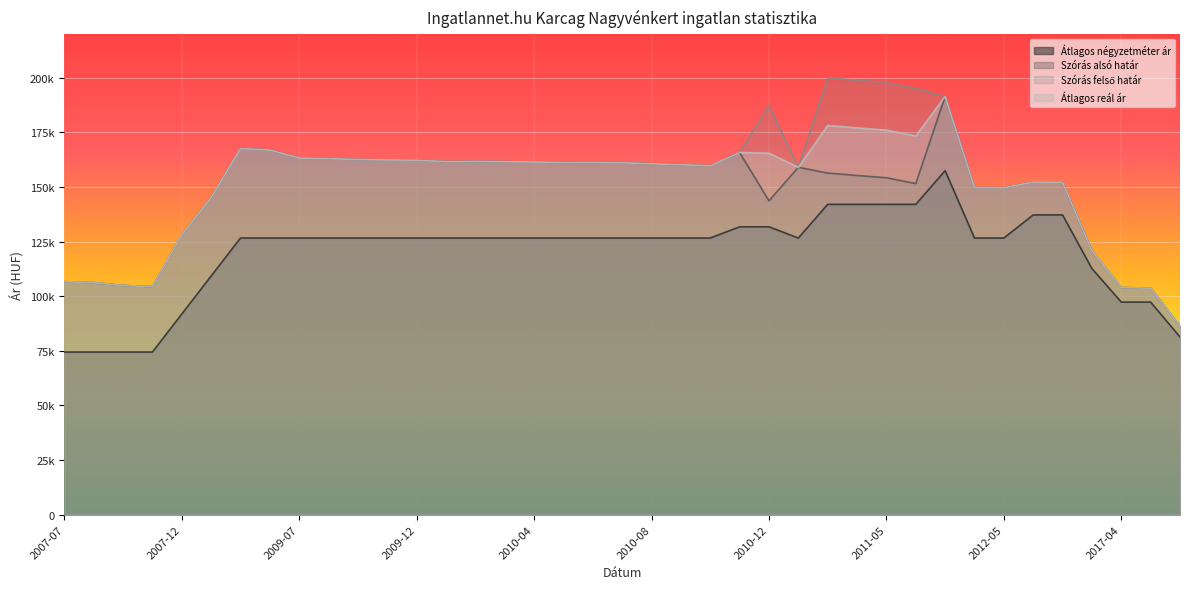

At how many categories does at least one series exceed 100761?

38